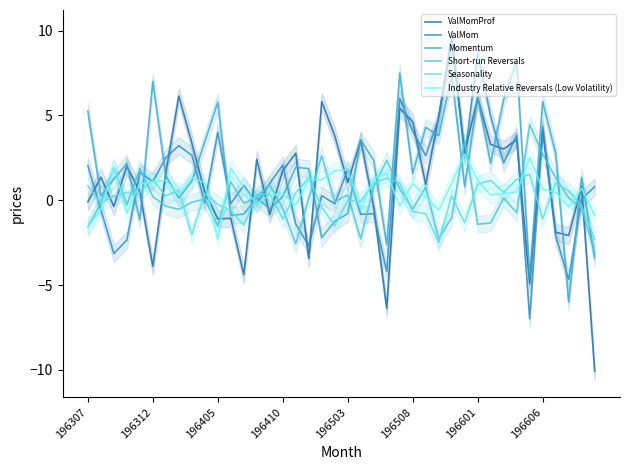

True or false: Momentum has more than 2 interior local peaks.

True